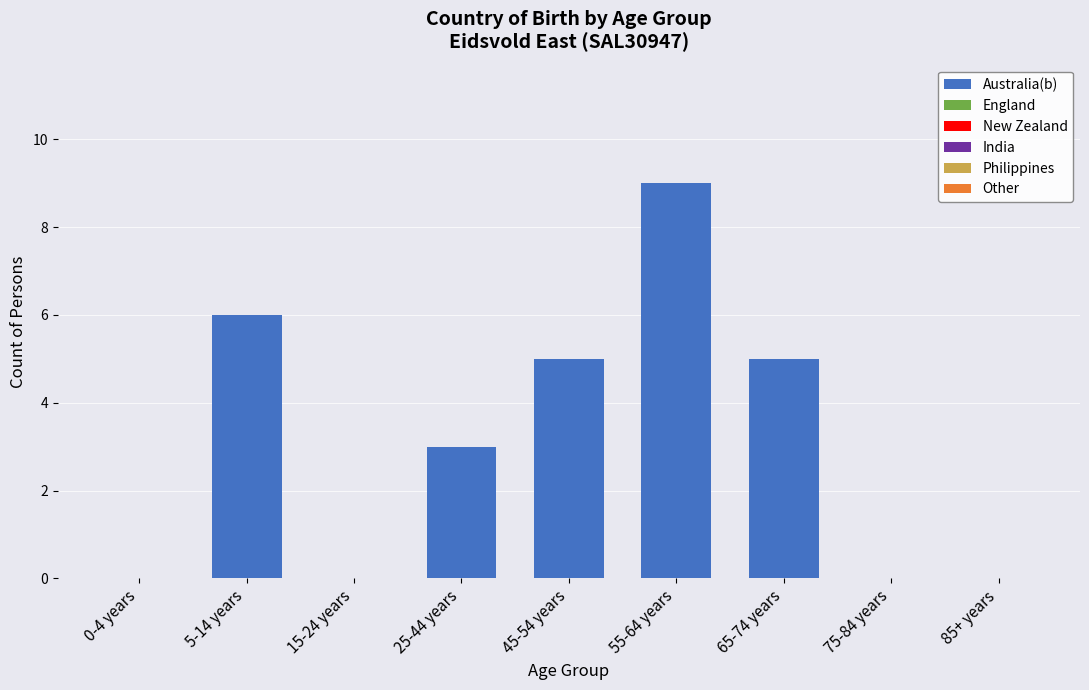

Which label corresponds to the largest value in the chart?

55-64 years